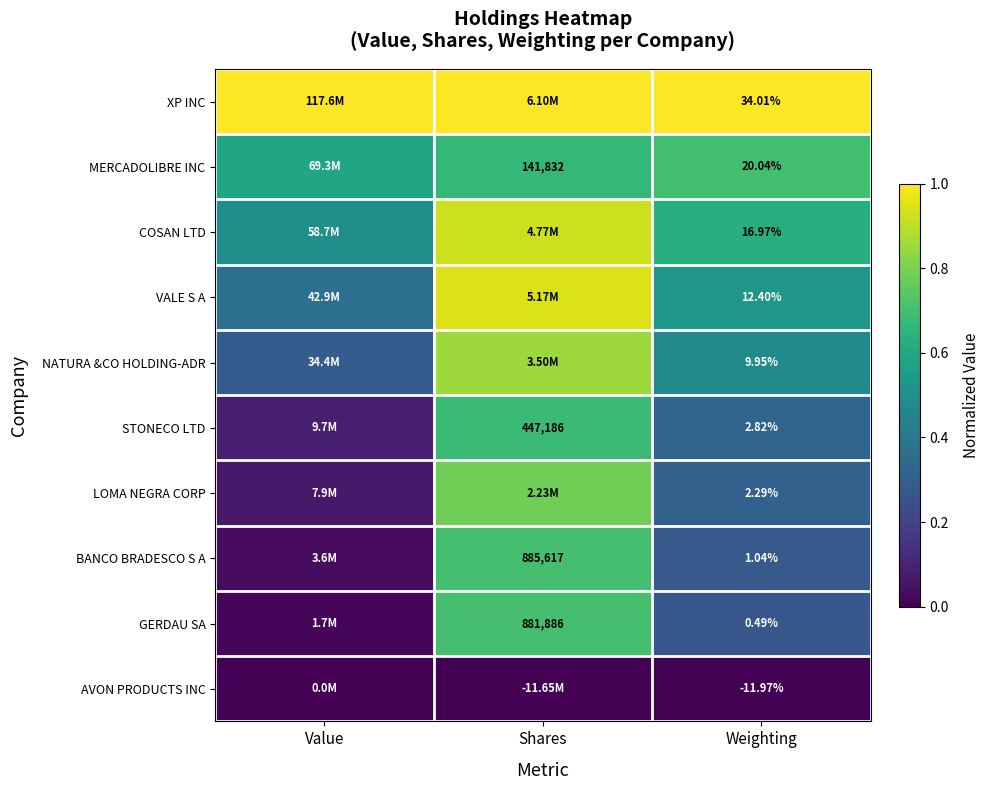

Rank the series at Weighting from lowest to highest value.

AVON PRODUCTS INC, GERDAU SA, BANCO BRADESCO S A, LOMA NEGRA CORP, STONECO LTD, NATURA &CO HOLDING-ADR, VALE S A, COSAN LTD, MERCADOLIBRE INC, XP INC